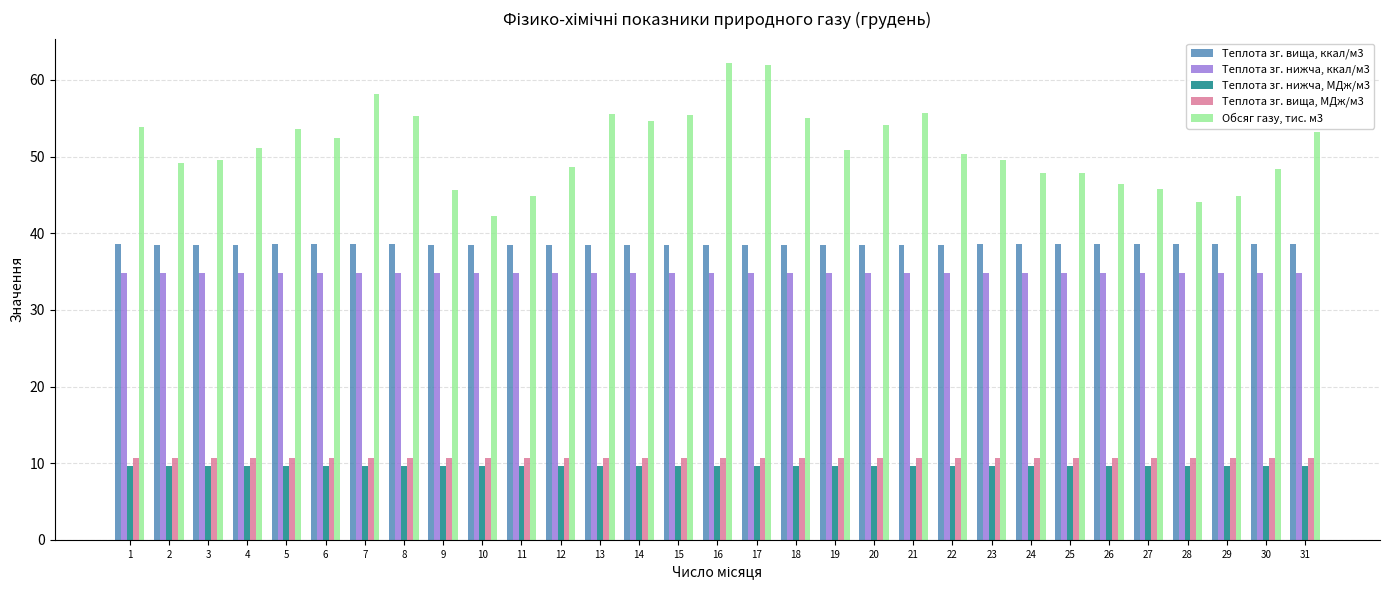

Which series has the largest range (max minus min)?

Обсяг газу, тис. м3